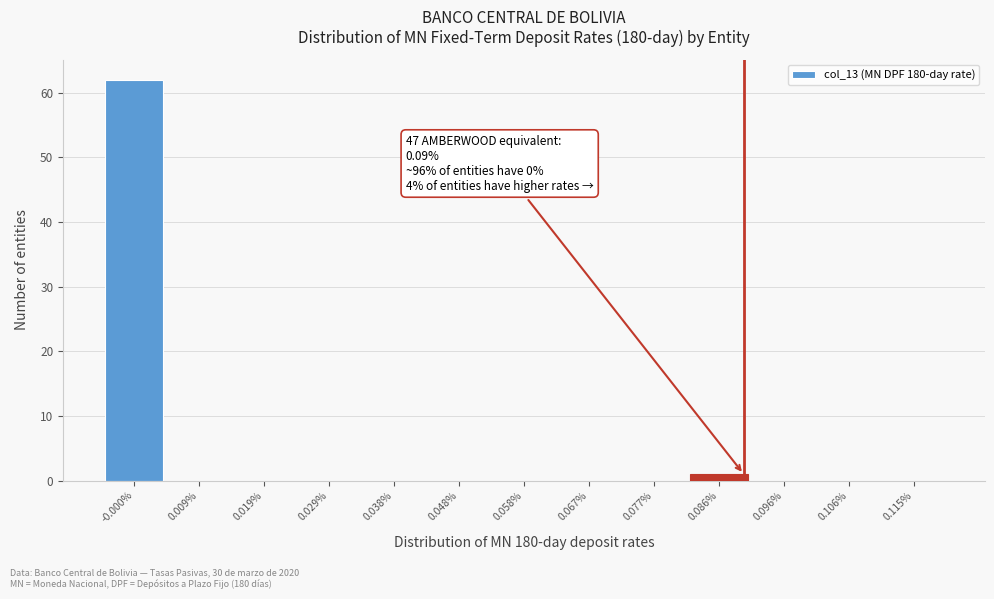

Over which range of the x-axis is the bar tallest?

-0.005 to 0.005